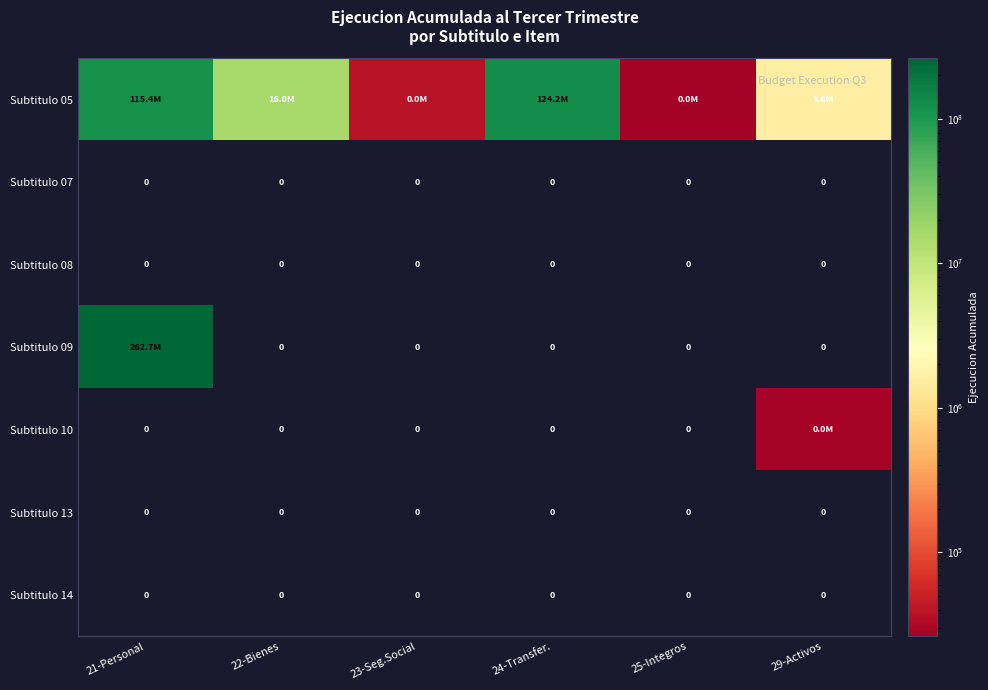

The Subtitulo 07 series shows 0 at 21-Personal. True or false?

True